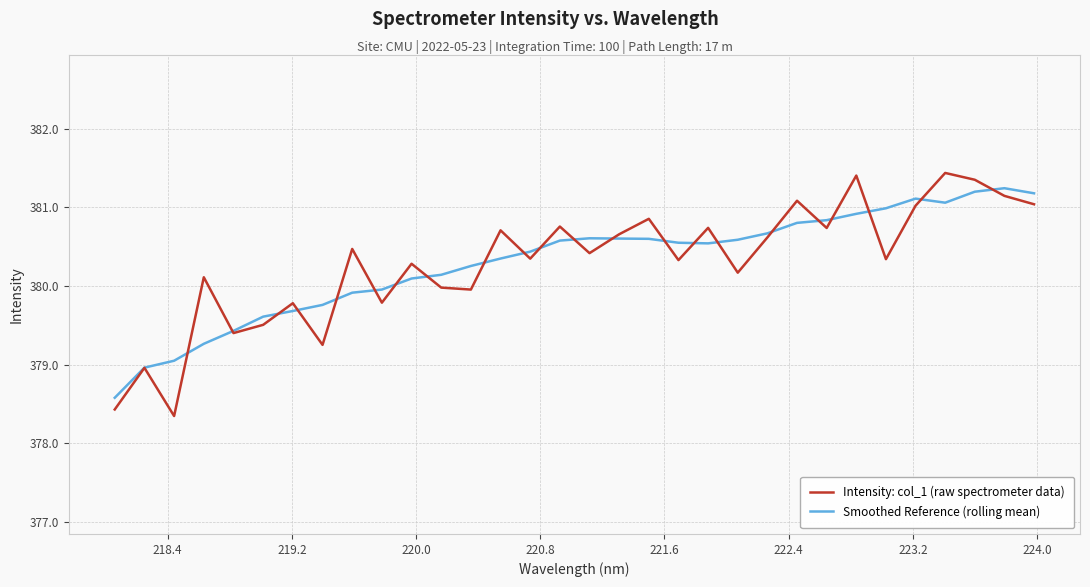

Which series has the widest spread of values?

Intensity: col_1 (raw spectrometer data)